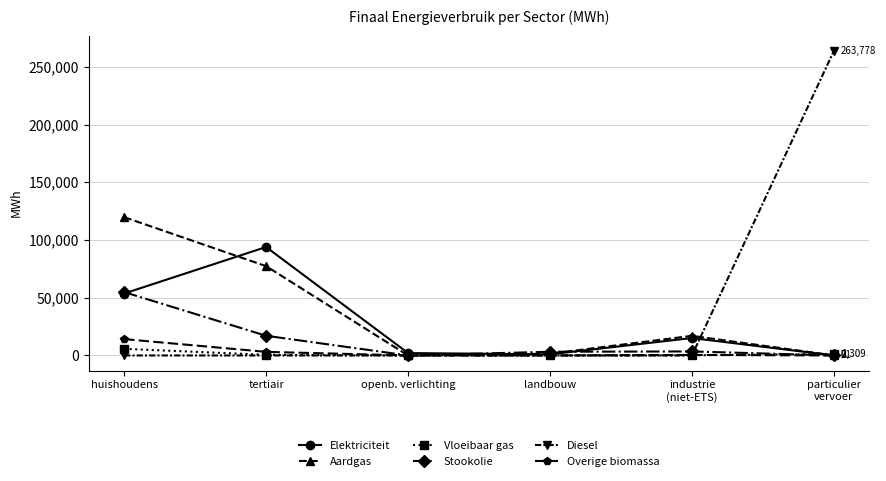

Is it true that Diesel equals 147479.7 at landbouw?

False